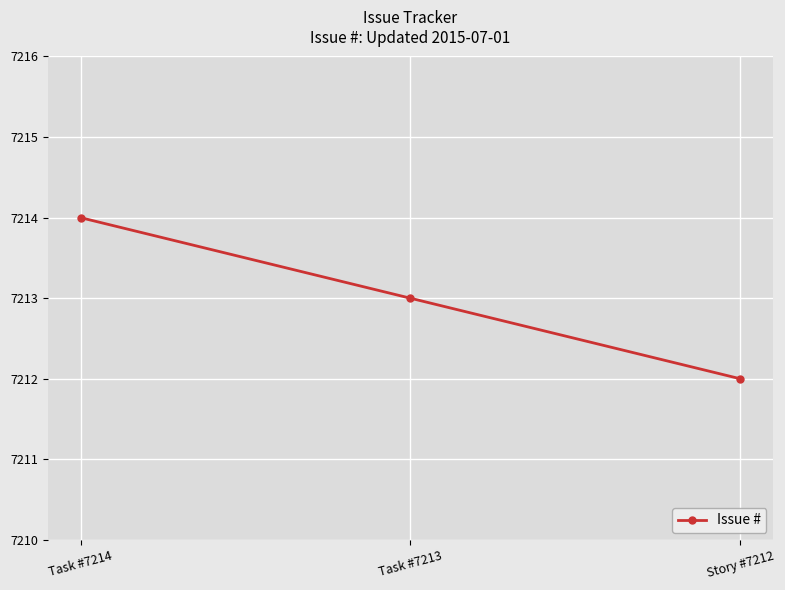

The value at Story #7212 is 7212. True or false?

True